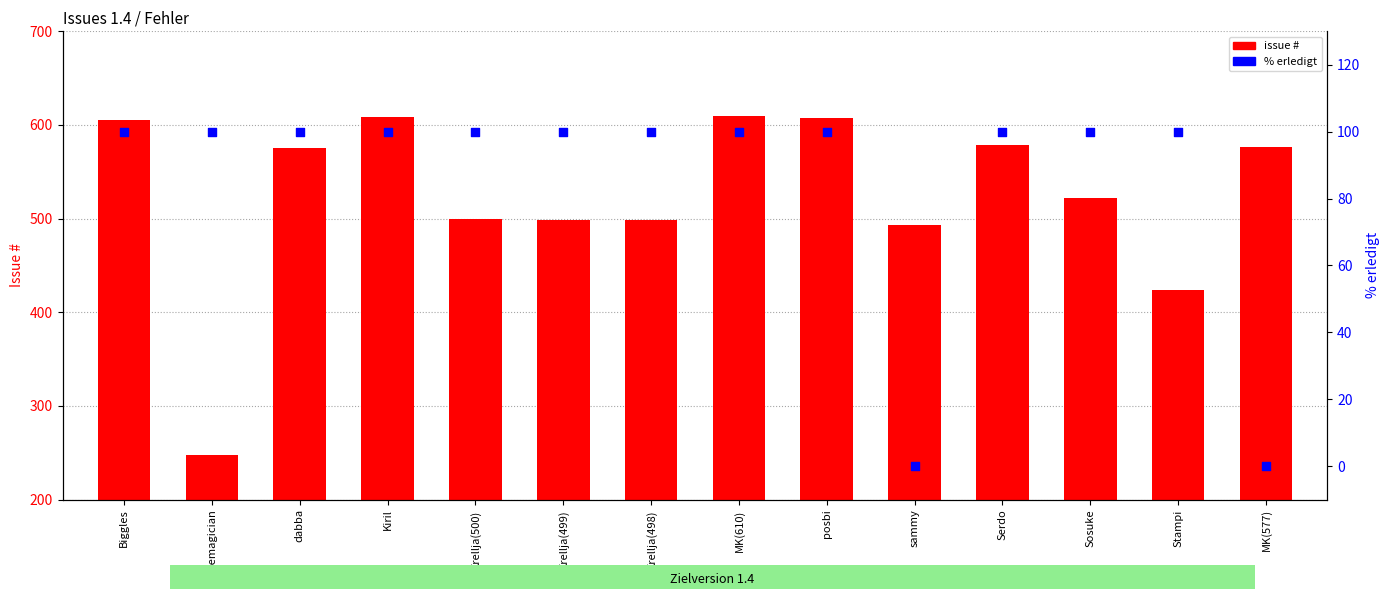

At how many categories does at least one series exceed 42?

14